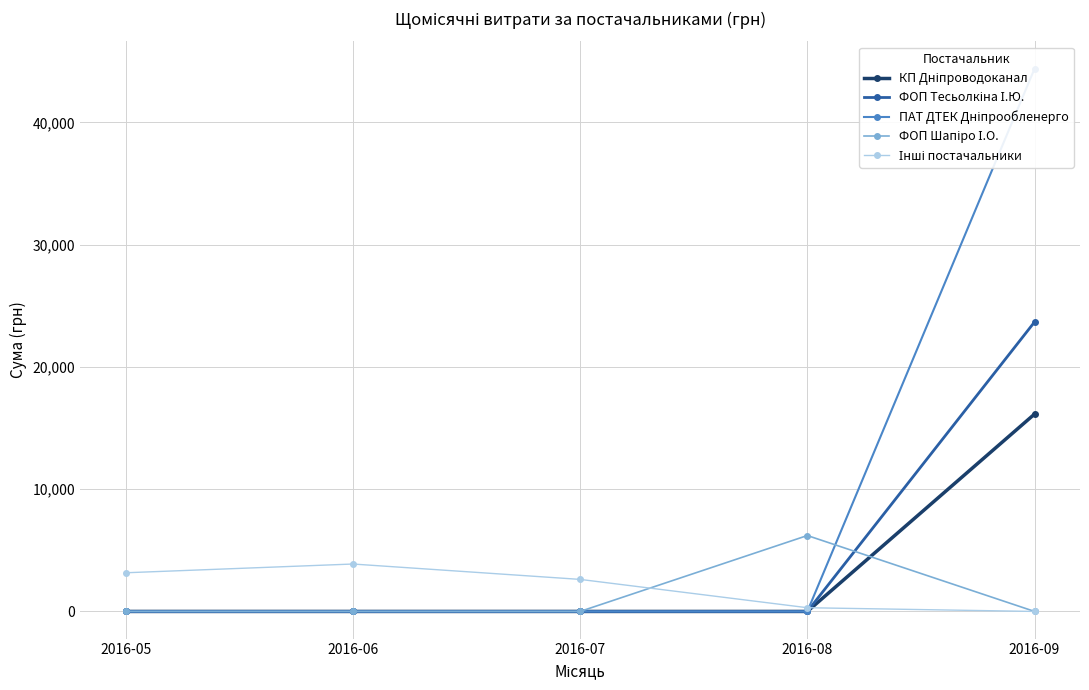

Which has a higher value, 2016-06 or 2016-07?

2016-06